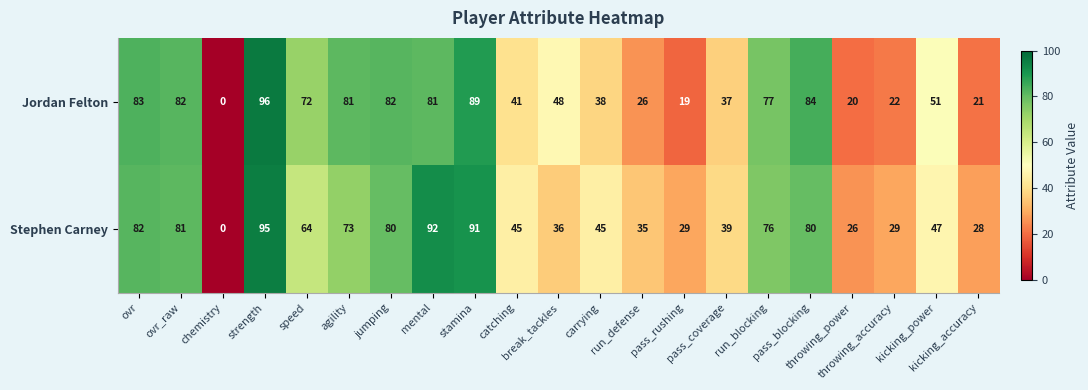

Which category has the lowest value across all series?

chemistry